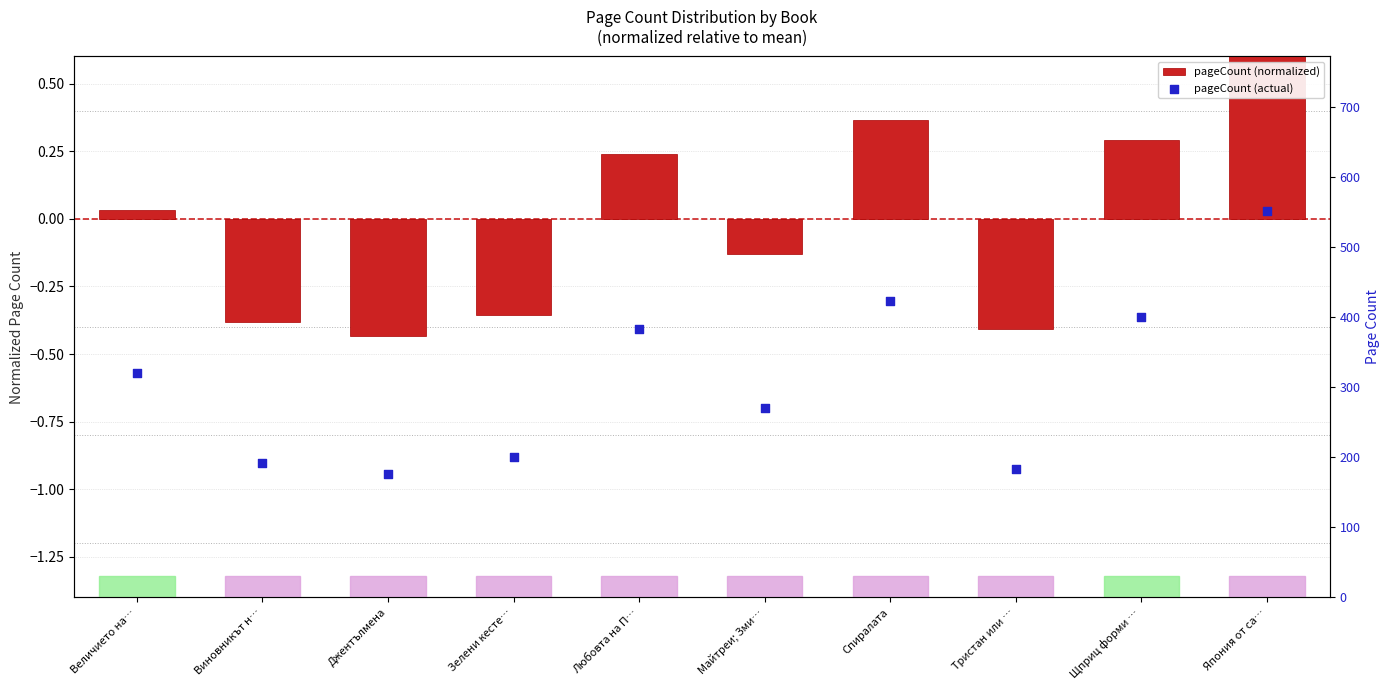

Which series has the largest total across all categories?

pageCount (actual)